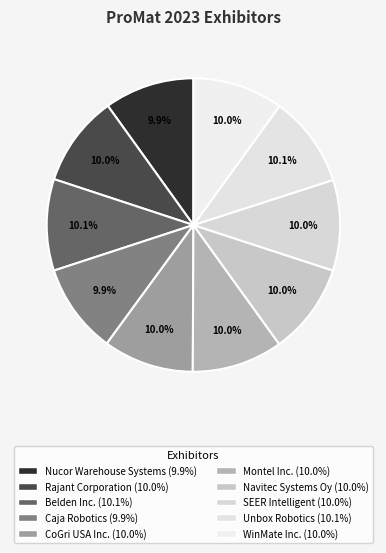

Combined, do Nucor Warehouse Systems and Rajant Corporation account for over 50%?

No